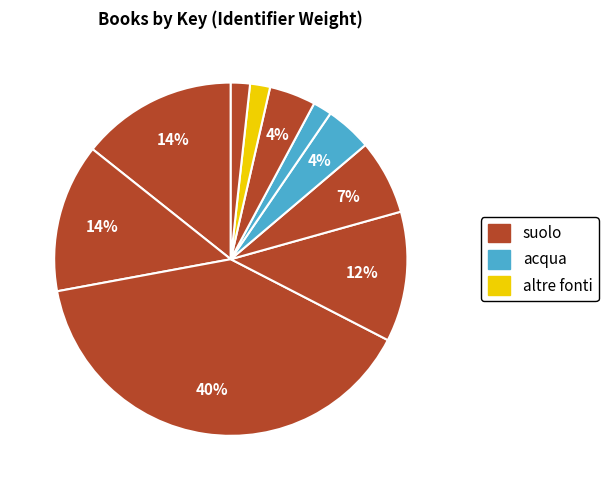

How many segments does this pie chart have?

10